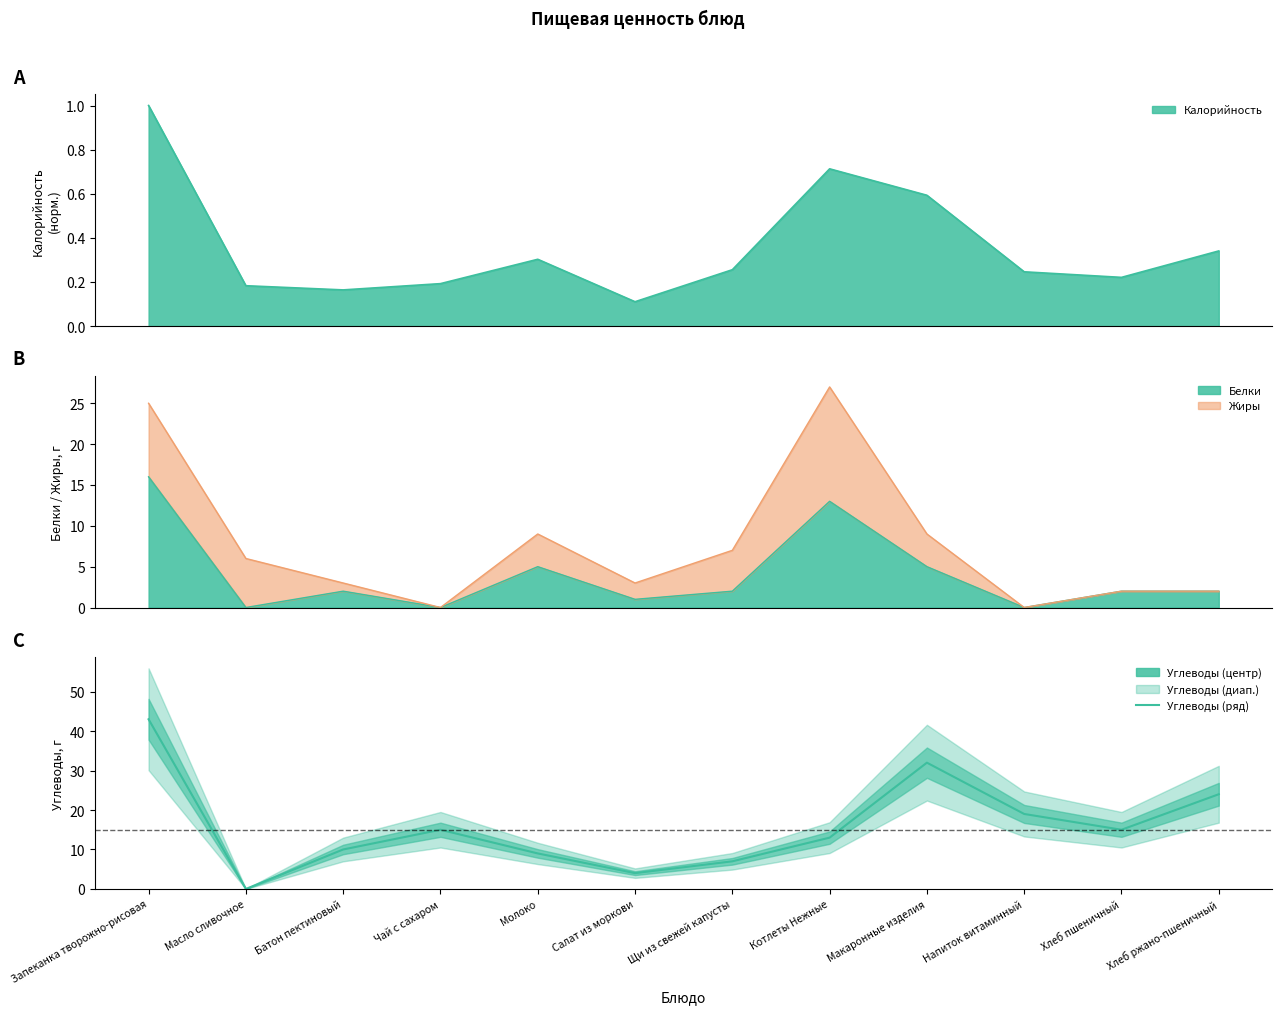

At which category does the chart reach its minimum across all series?

Масло сливочное